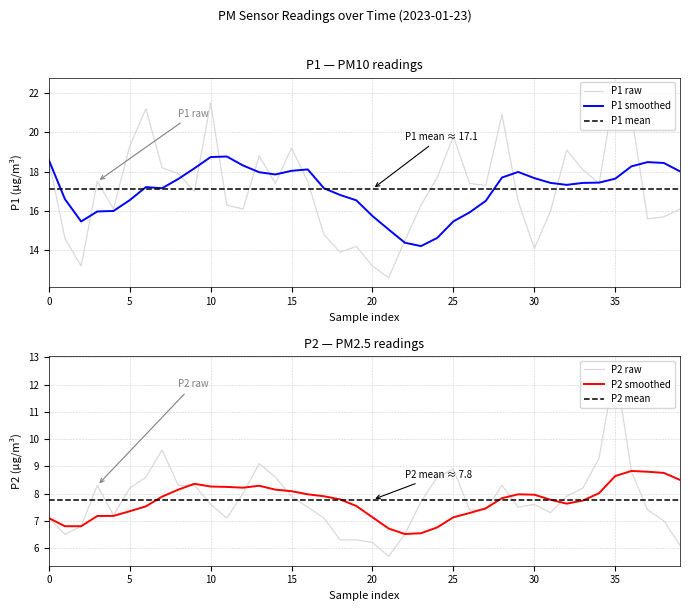

At which label does P1 raw reach its peak?

35